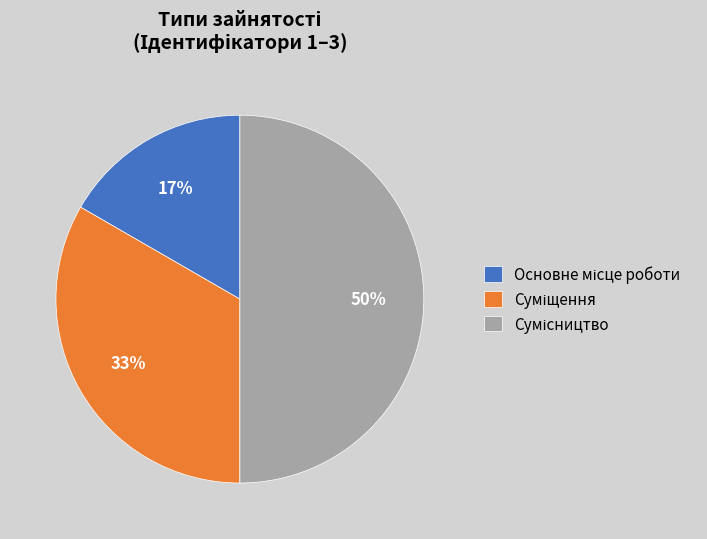

Count the number of slices in the pie.

3